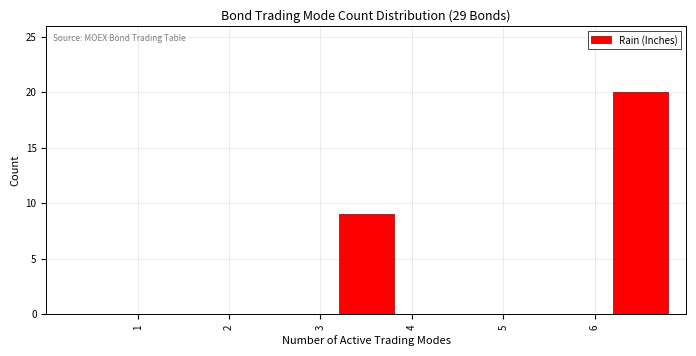

Reading left to right, transcribe this chart: for each bar, give the range it covers on the x-axis and its height. The values are not printed on the chart, so give them approximately, as read against the axis.

0 to 1: 0
1 to 2: 0
2 to 3: 0
3 to 4: 9
4 to 5: 0
5 to 6: 0
6 to 7: 20